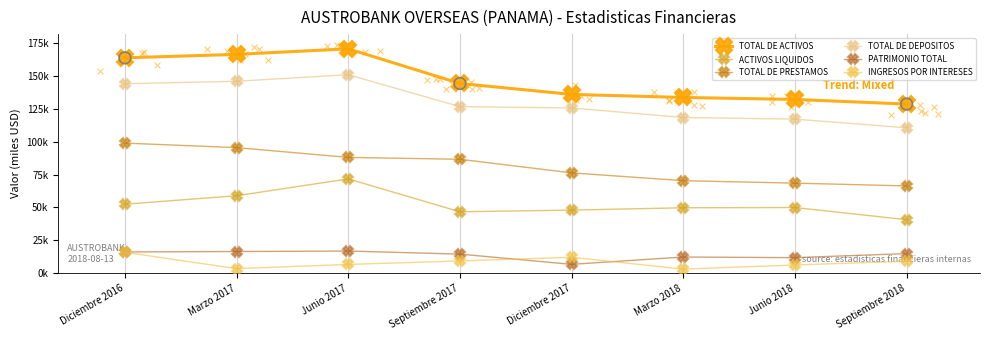

Which series has the widest spread of Y values?

TOTAL DE ACTIVOS